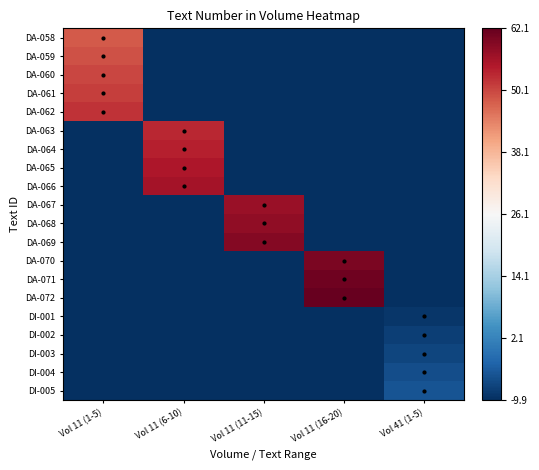

How many categories are shown in the chart?

5